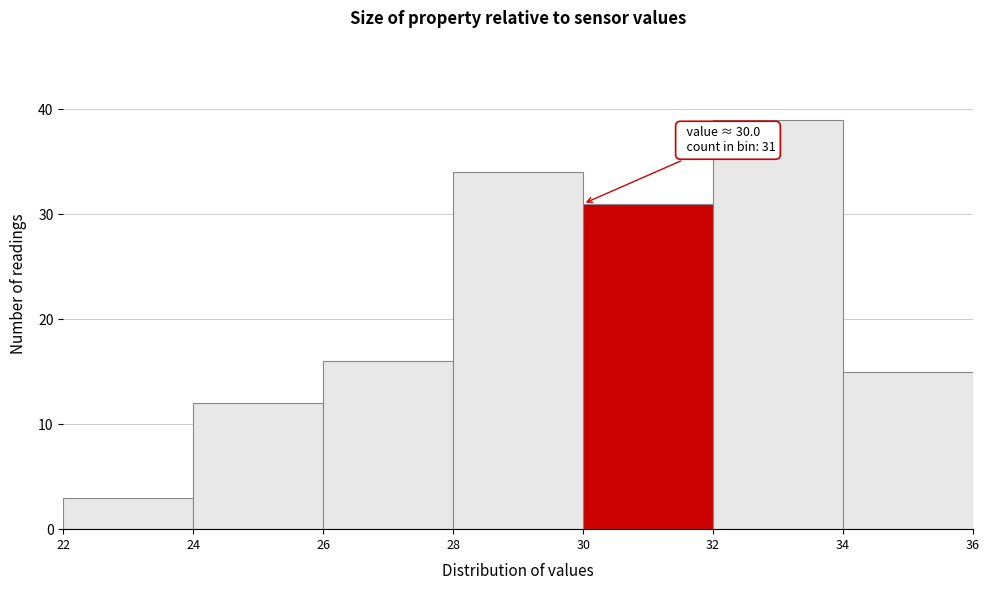

Which range on the x-axis has the tallest bar?

32 to 34